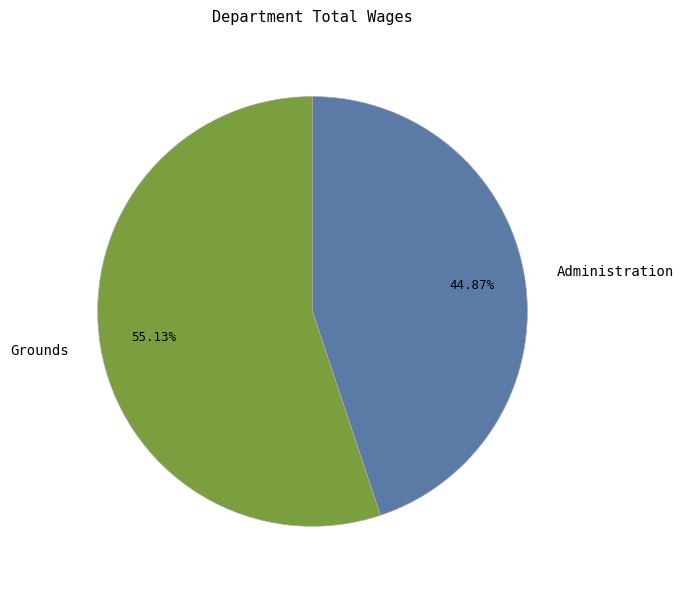

Count the number of slices in the pie.

2